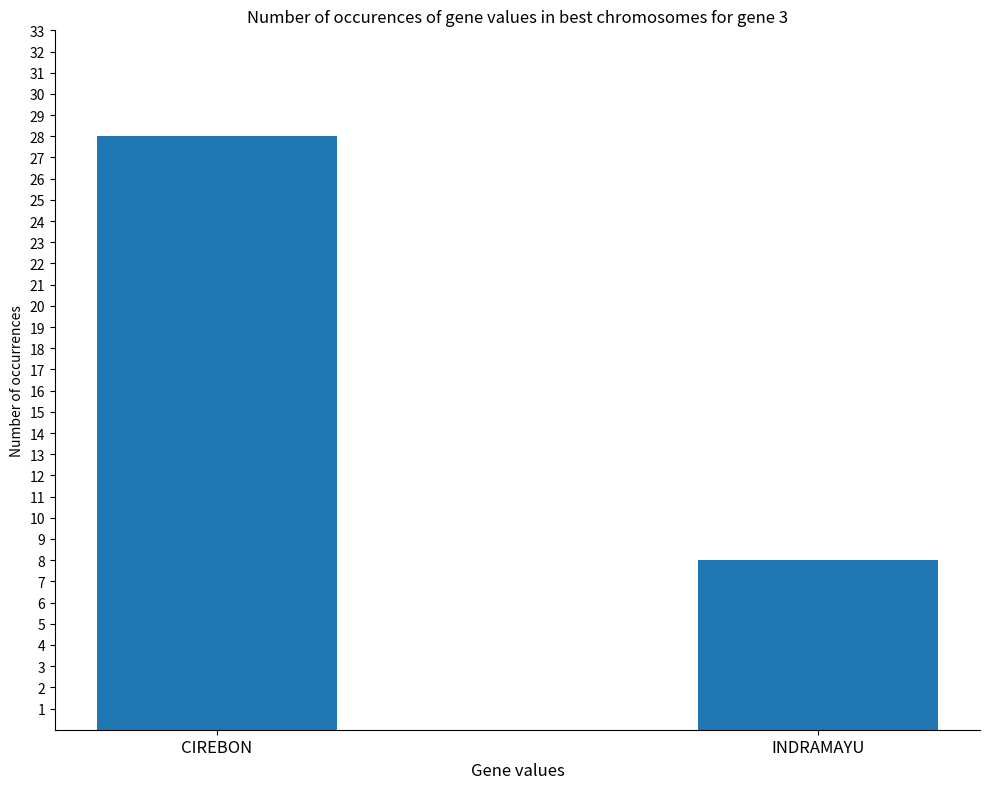

The value at CIREBON is 47. True or false?

False